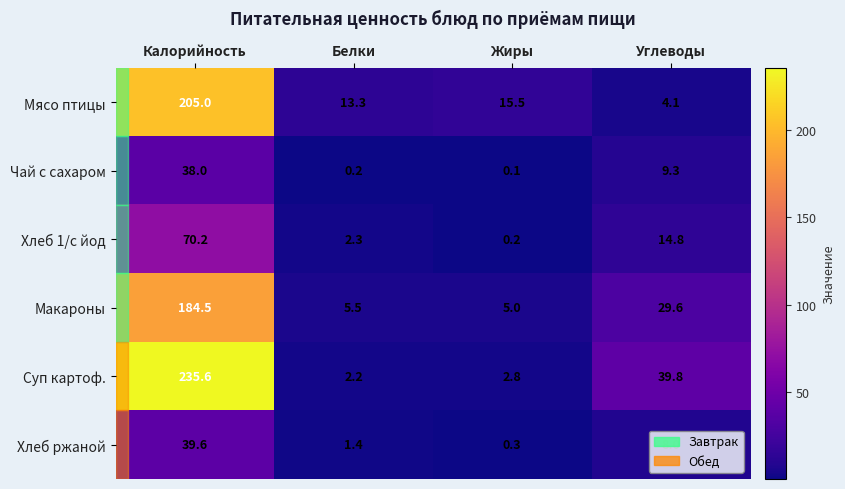

Which category has the highest value in the Макароны series?

Калорийность